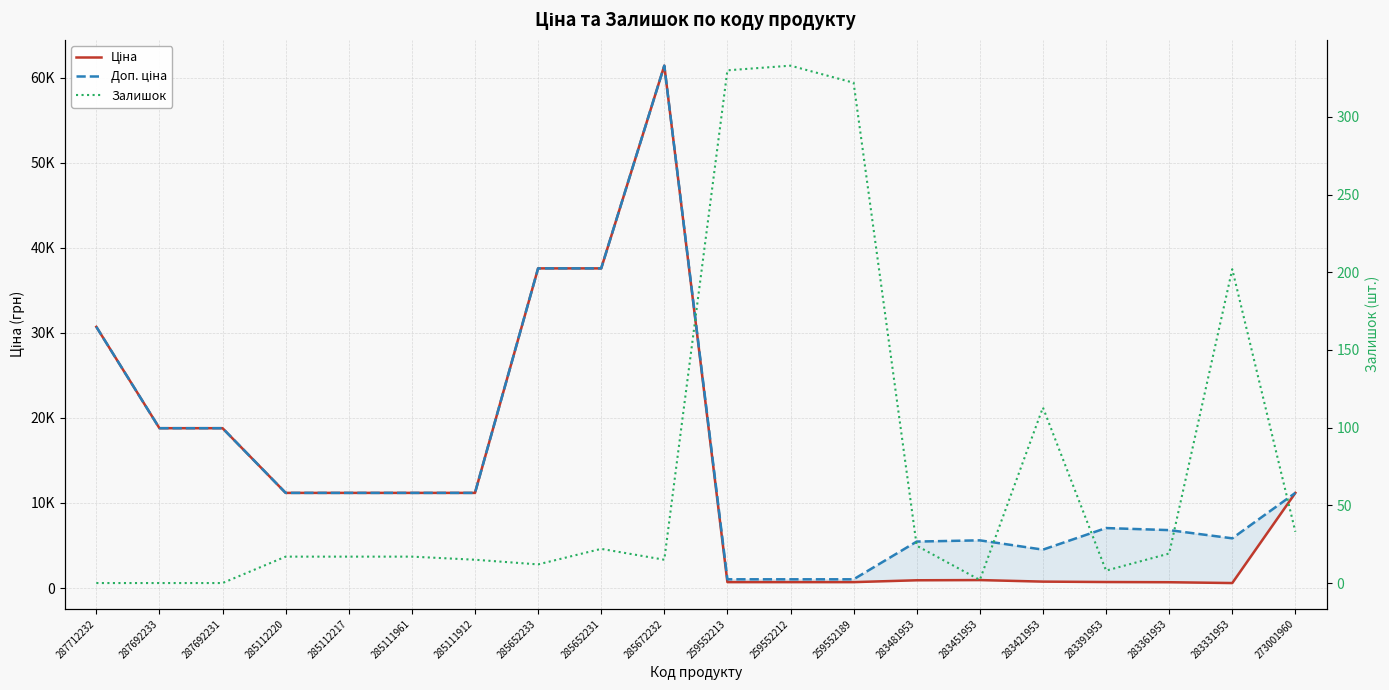

What position from the right is 283451953?

6